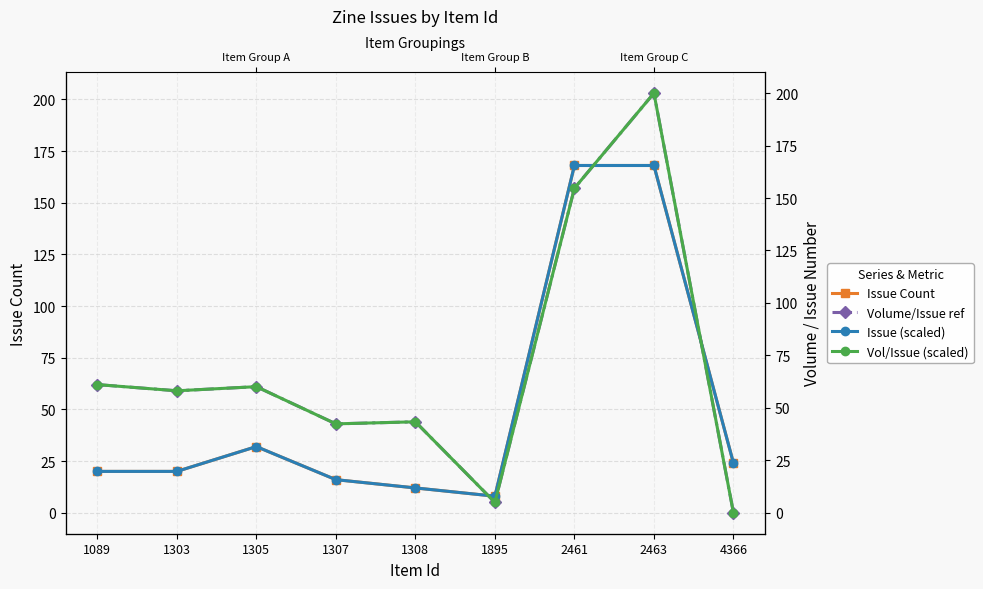

At which category is the sum across all series the highest?

2463